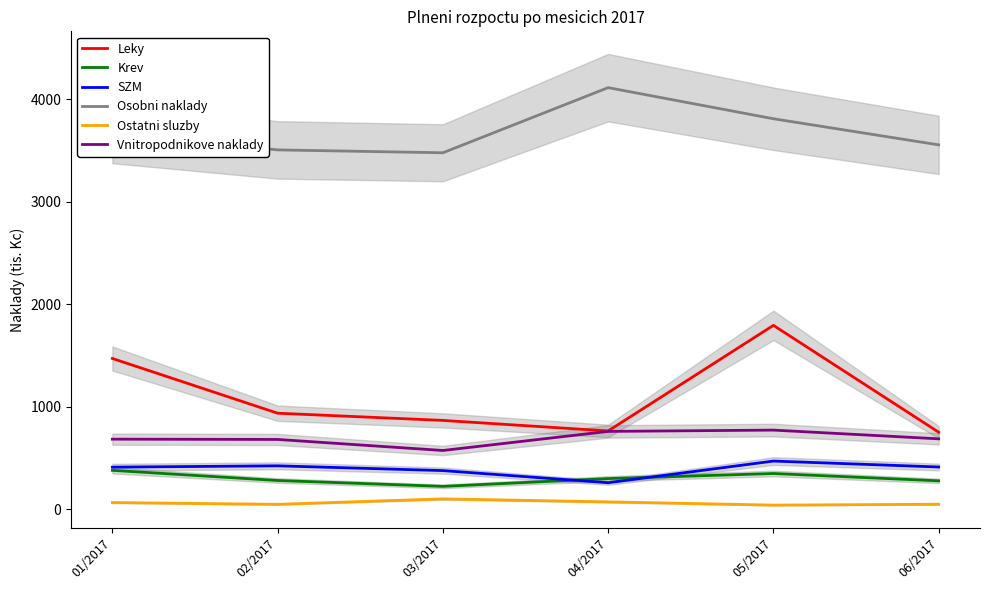

Count the number of categories in the chart.

6